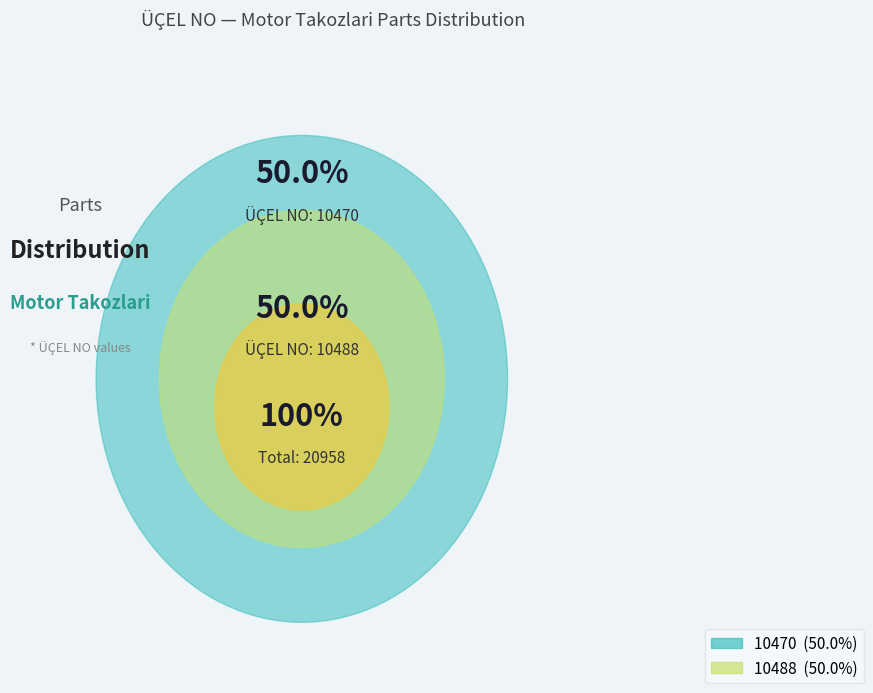

Which slice is the largest?

10488